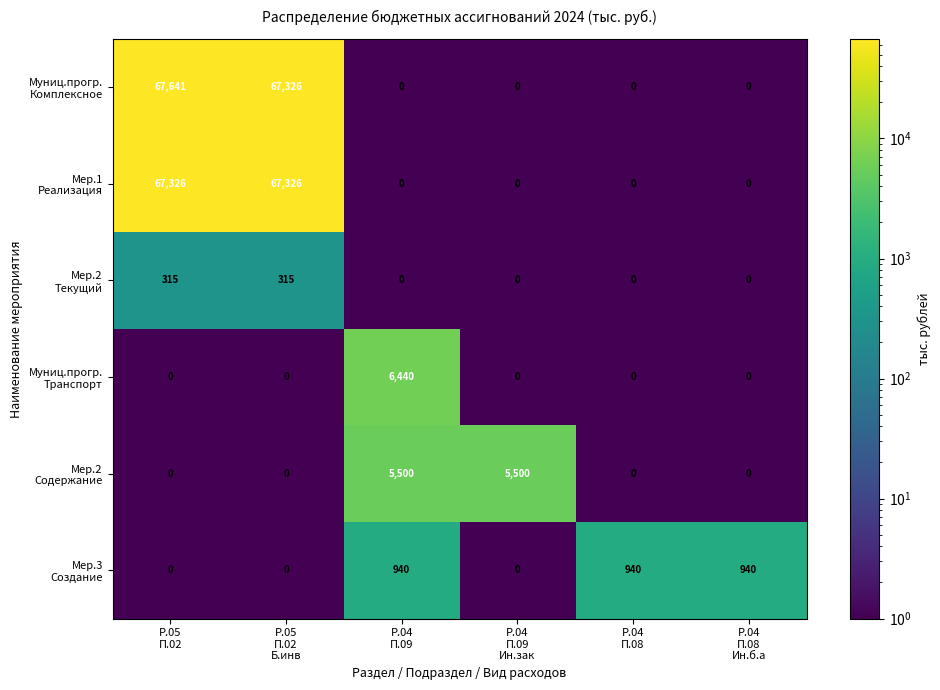

At which category does the chart reach its peak across all series?

Р.05
П.02